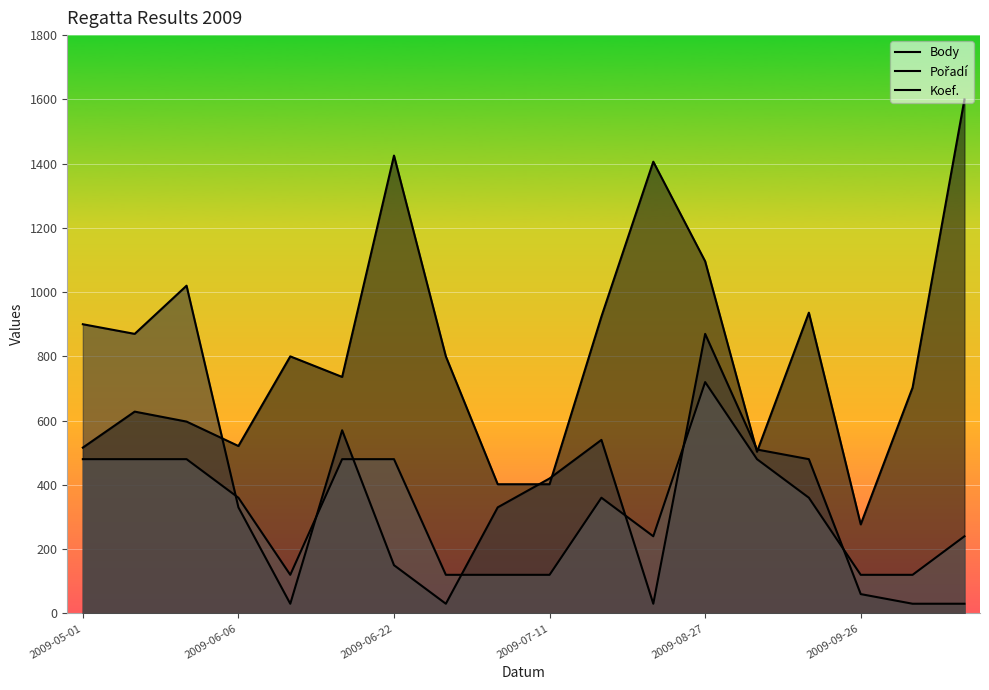

What are all the series names shown in the legend?

Body, Pořadí, Koef.